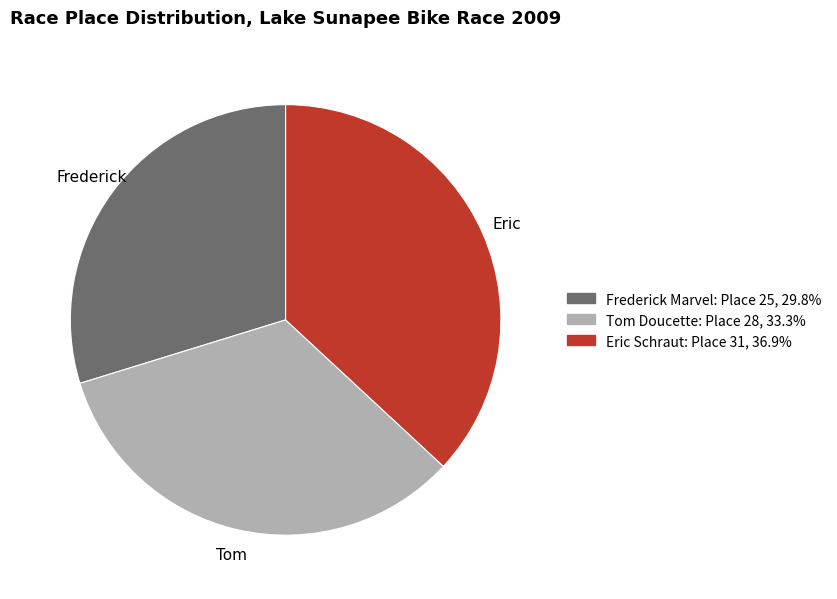

Does Frederick Marvel represent more than half of the total?

No